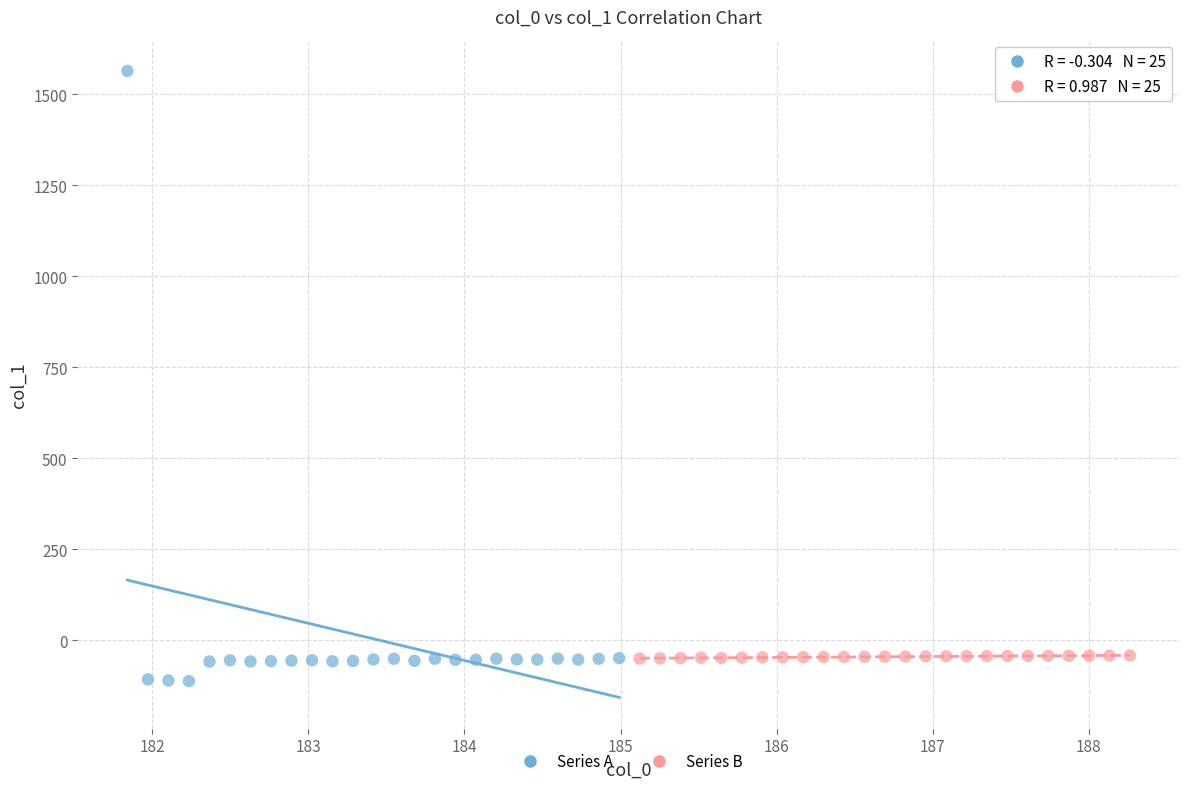

Which series has the widest spread of Y values?

Series A